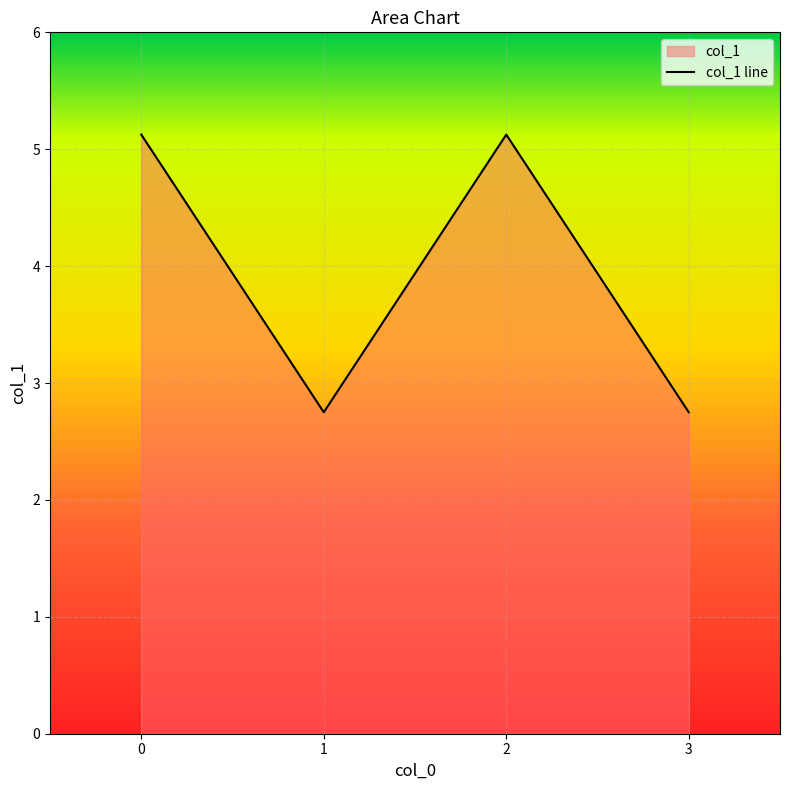

How many data points are above 5?

2